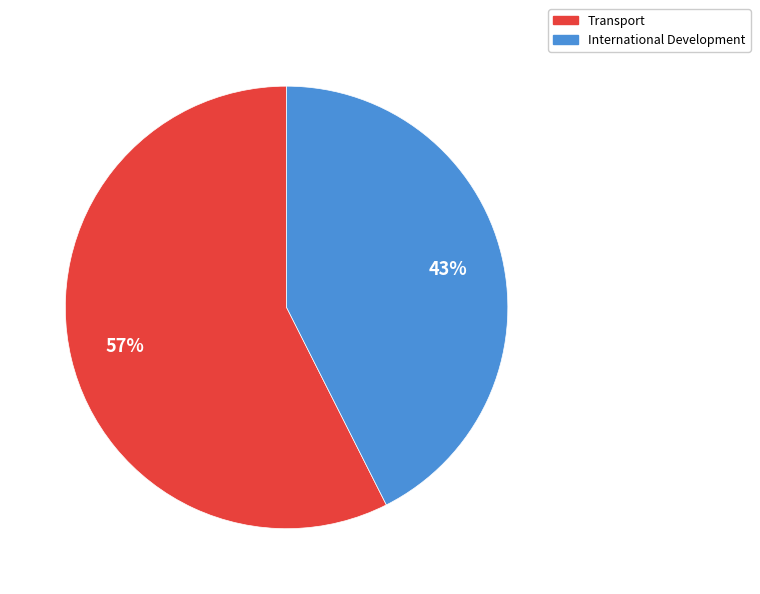

The Transport slice represents 68% of the pie. True or false?

False